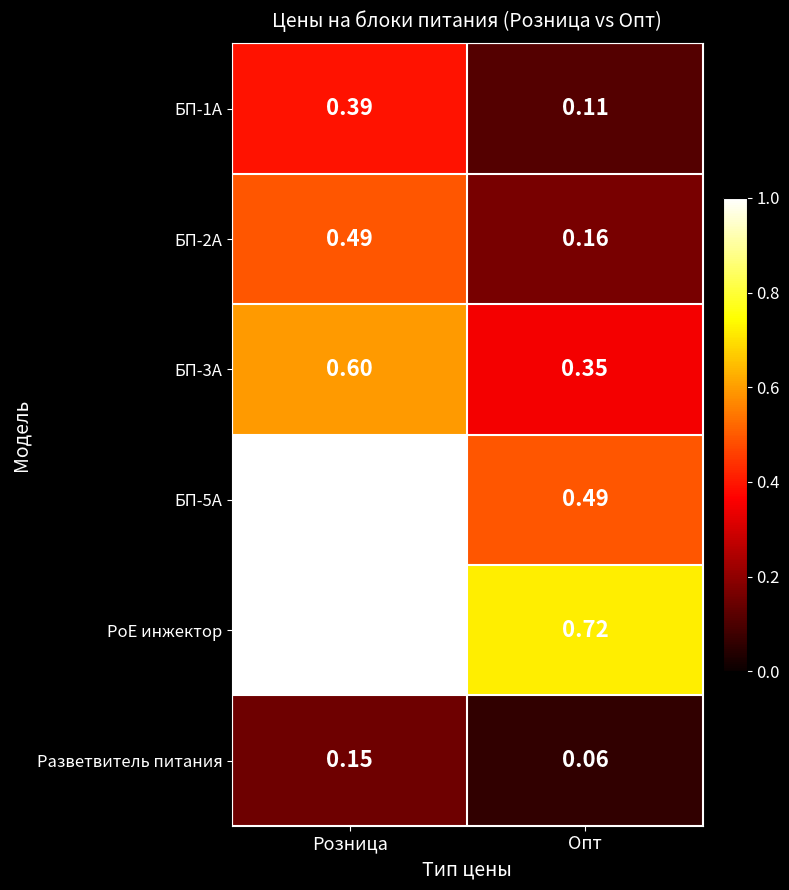

At which category is the sum across all series the highest?

Розница